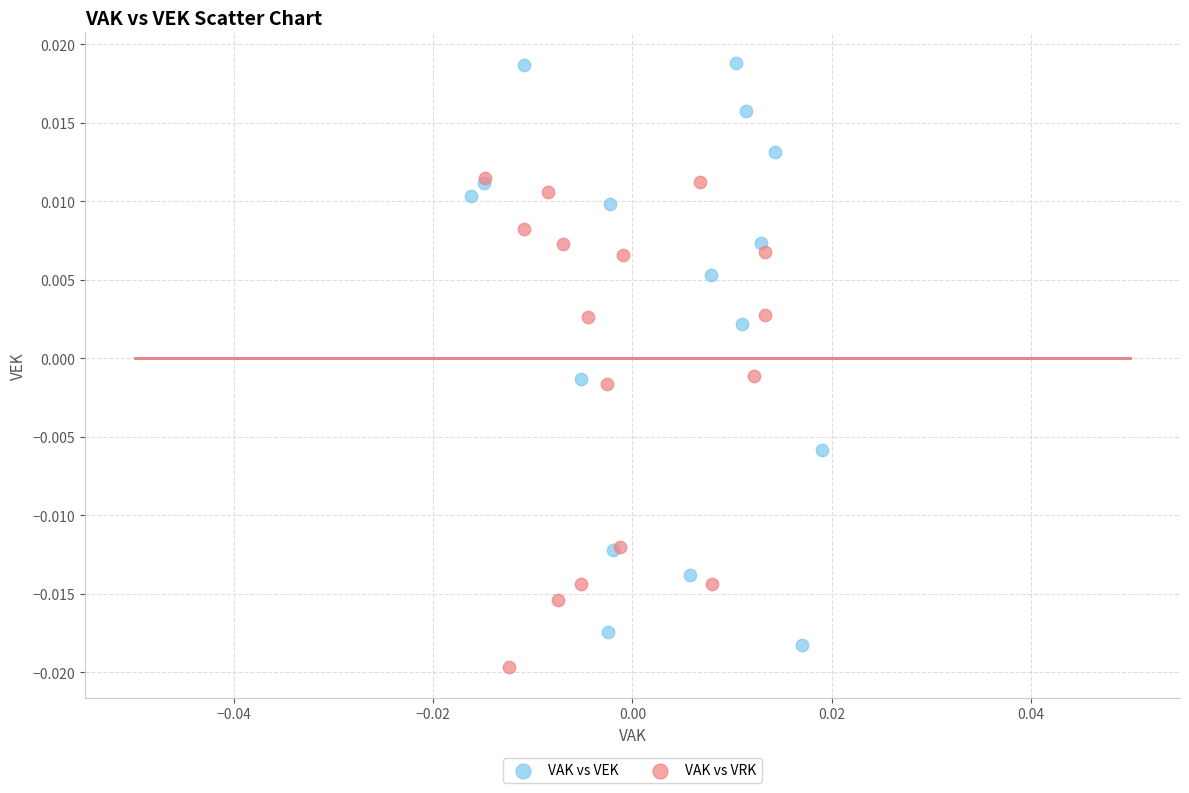

Which series reaches the maximum Y coordinate?

VAK vs VEK